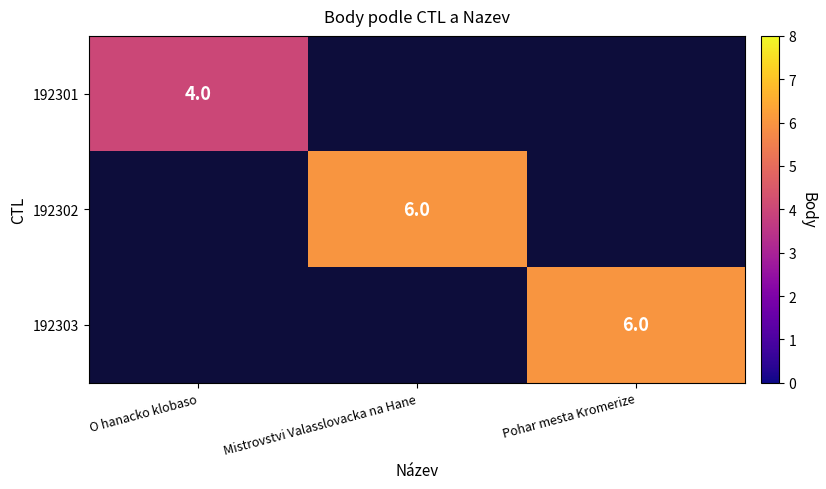

The 192303 series shows 8 at Pohar mesta Kromerize. True or false?

False